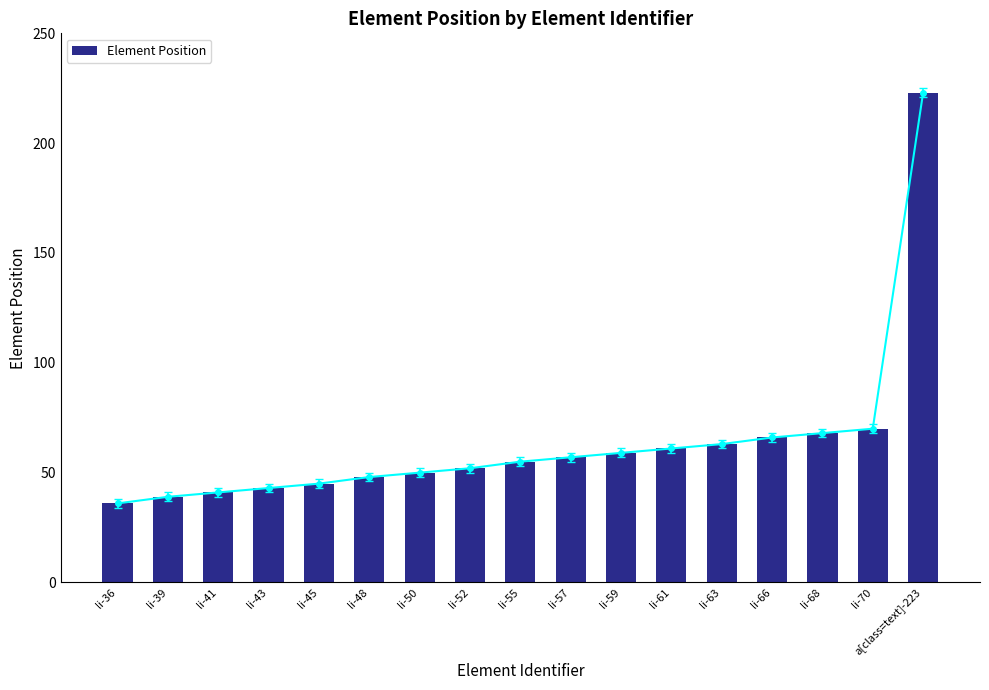

The value at li-52 is 30. True or false?

False